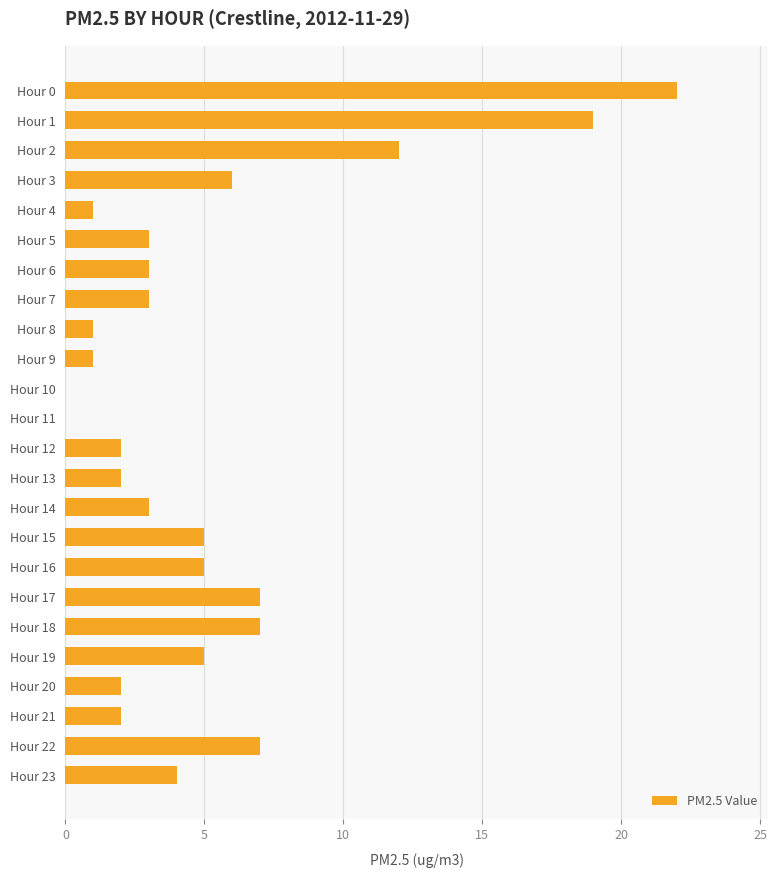

At which label is the value closest to 11?

Hour 2